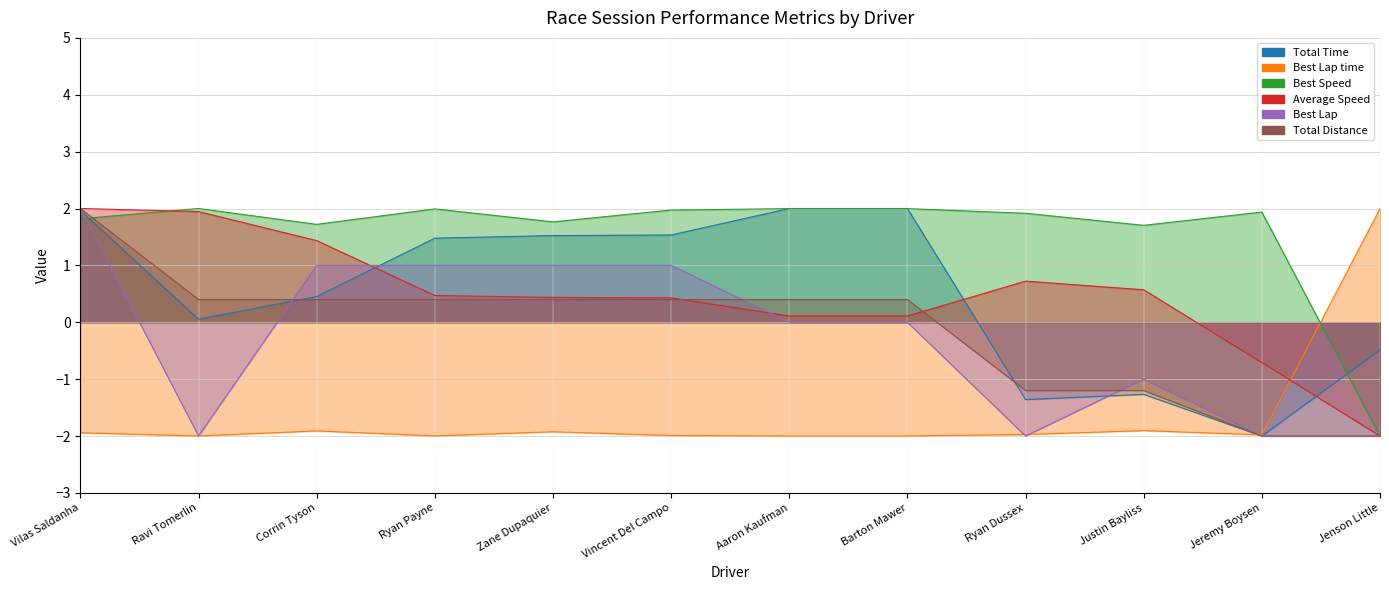

Rank the categories by Best Lap value from highest to lowest.

Vilas Saldanha, Corrin Tyson, Ryan Payne, Zane Dupaquier, Vincent Del Campo, Aaron Kaufman, Barton Mawer, Justin Bayliss, Ravi Tomerlin, Ryan Dussex, Jeremy Boysen, Jenson Little